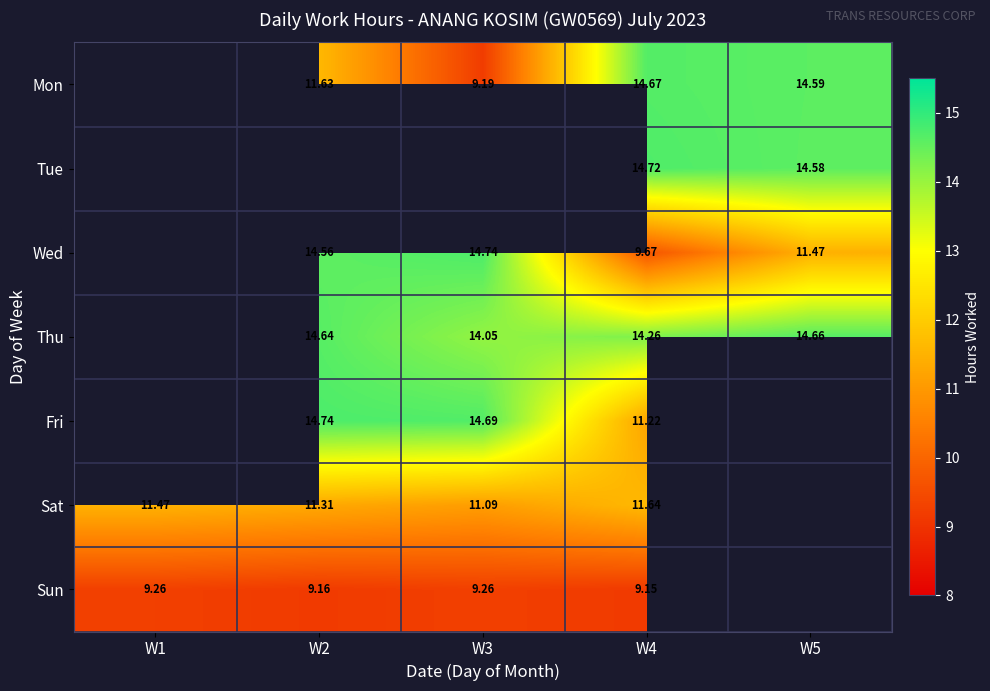

Is the value of Sun at W2 greater than the value of Sat at W1?

No